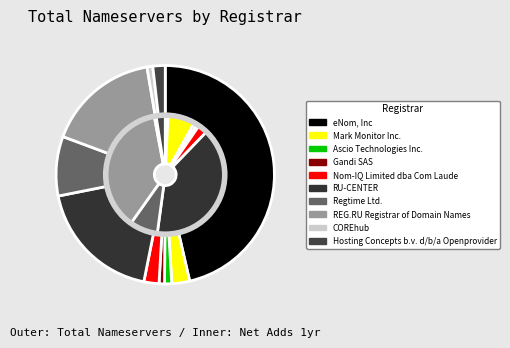

Is it true that Regtime Ltd. is 1% of the pie?

False